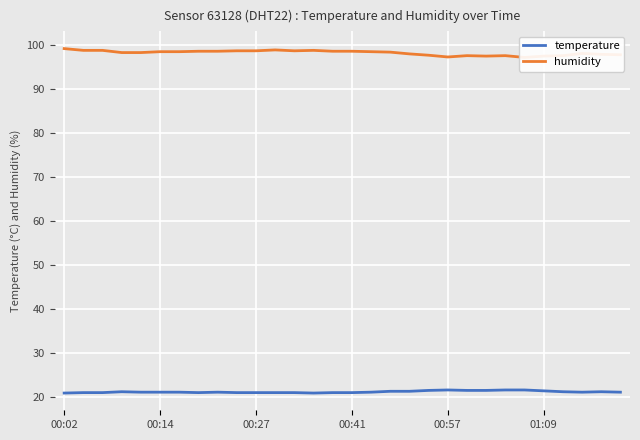

How many lines are shown in the chart?

2